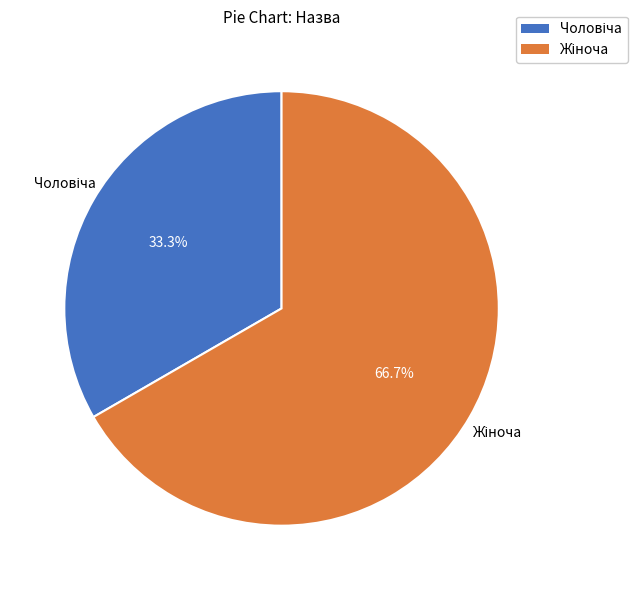

Does any single category account for the majority?

Yes